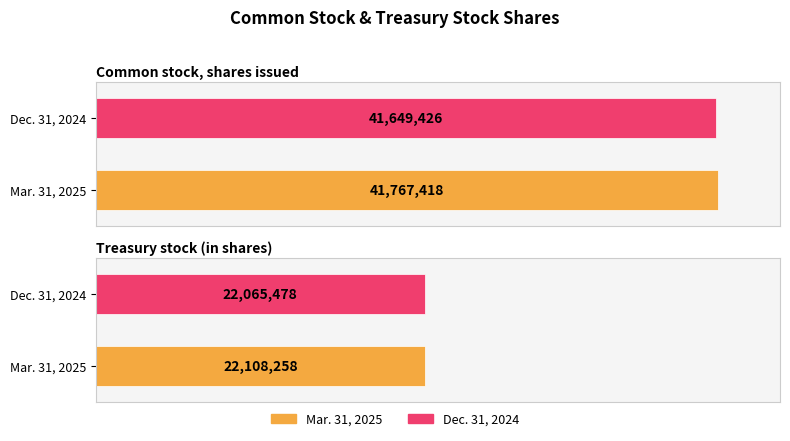

What is the greatest value displayed?

41767418